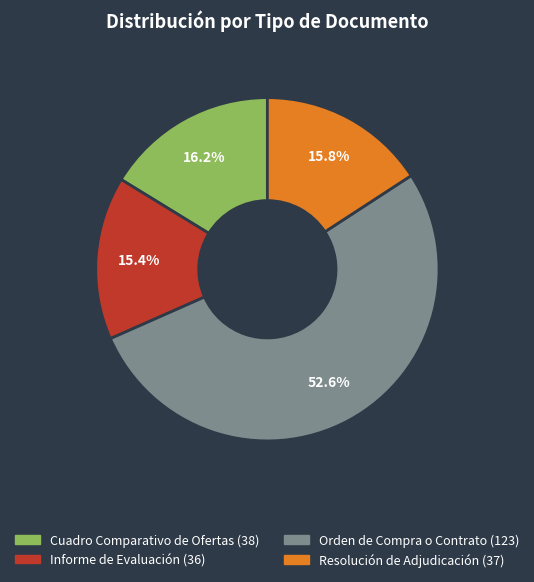

Which slice is the largest?

Orden de Compra o Contrato